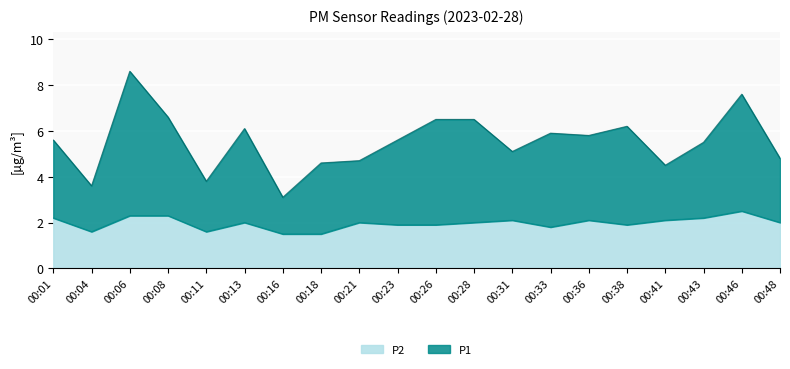

Rank the series at 00:08 from highest to lowest value.

P1, P2